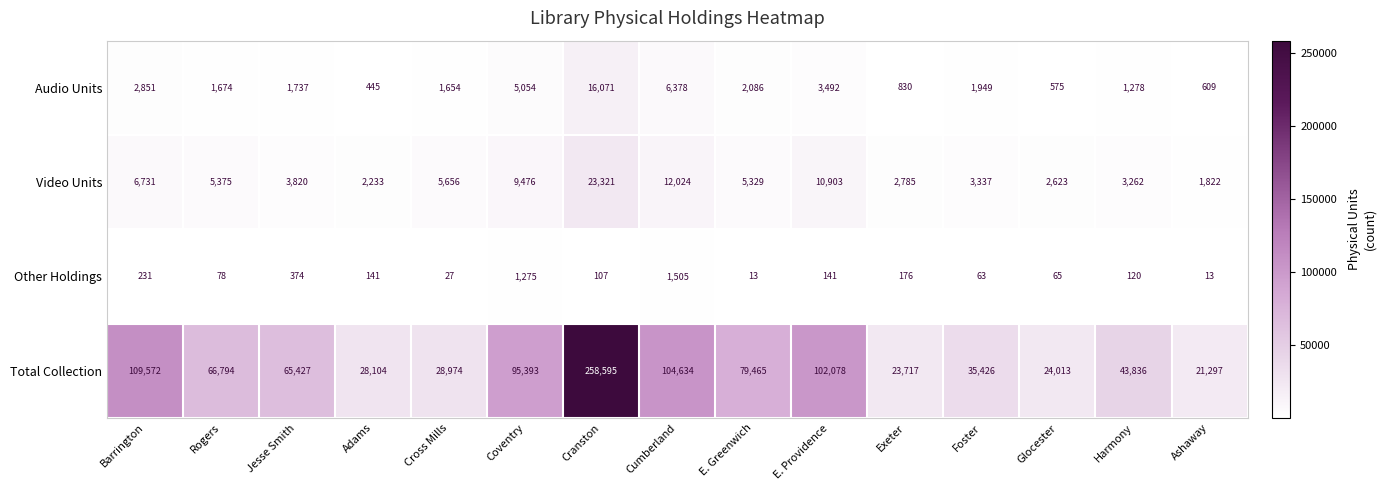

What is the greatest value displayed?

258595